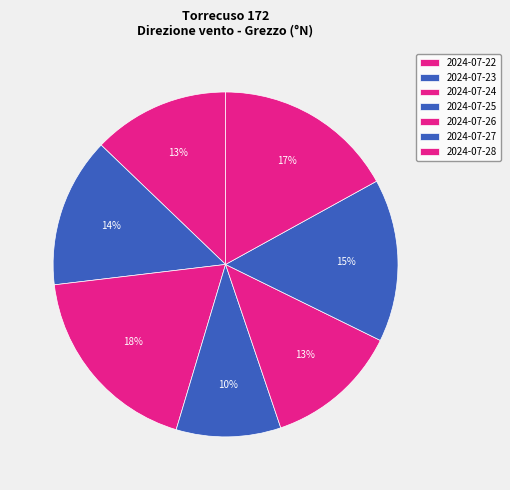

Combined, do 2024-07-28 and 2024-07-24 account for over 50%?

No